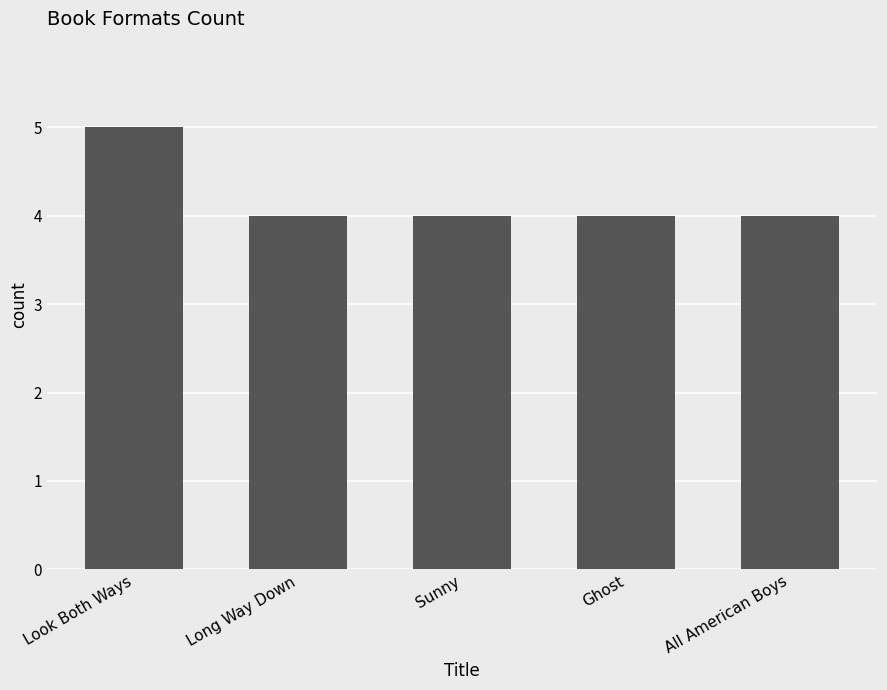

What is the sum of the values at Look Both Ways and All American Boys?

9